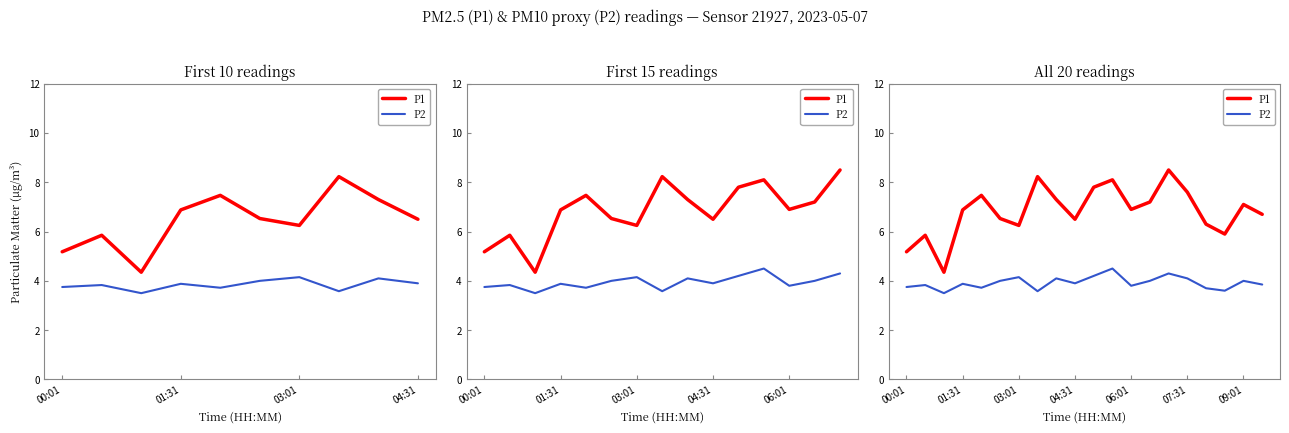

True or false: P2 and P1 intersect in this chart.

False